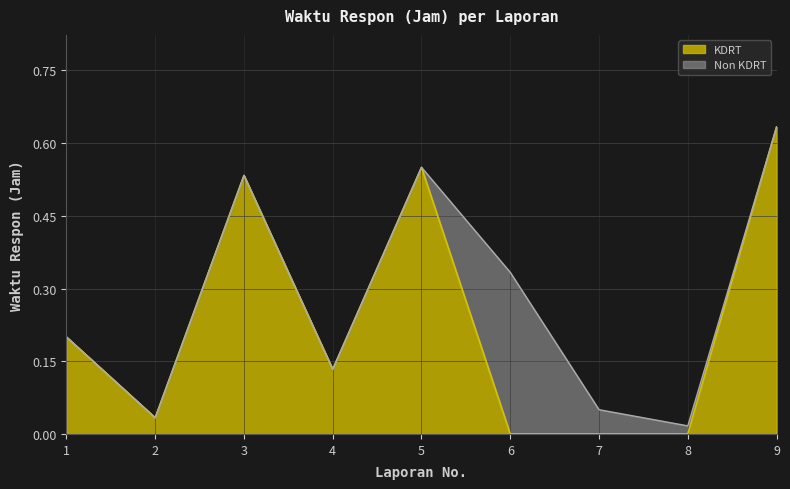

List the series in order of their peak value, highest first.

KDRT, Non KDRT